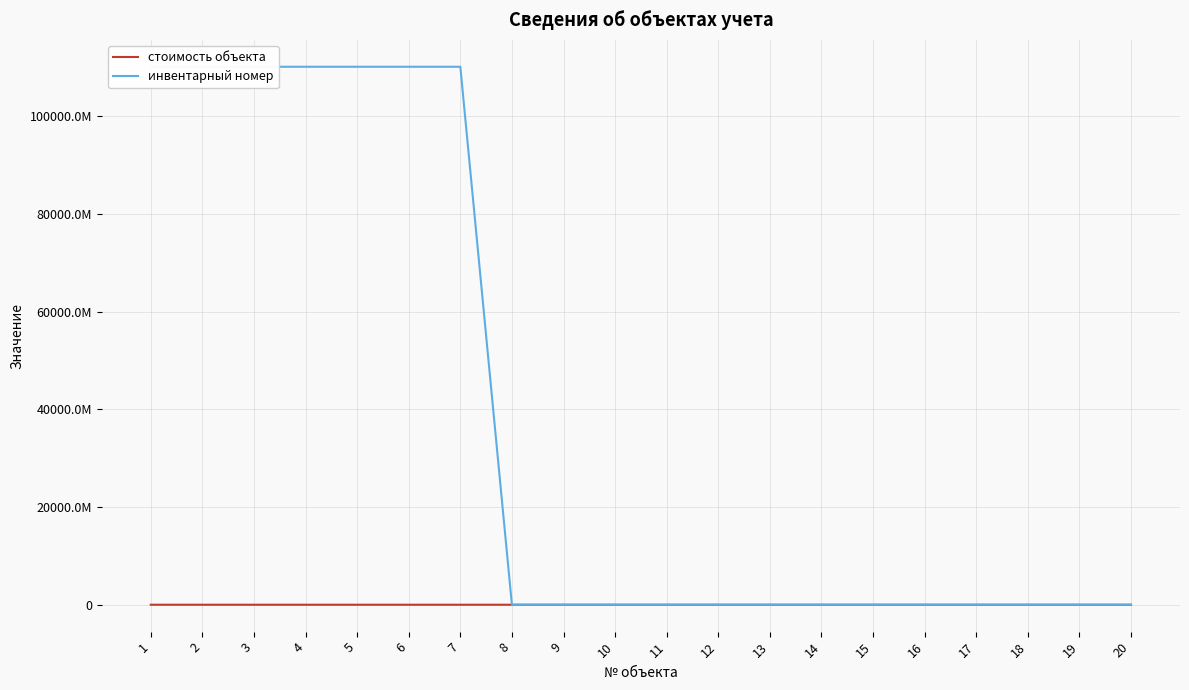

How many data points in стоимость объекта are less than 6200?

6